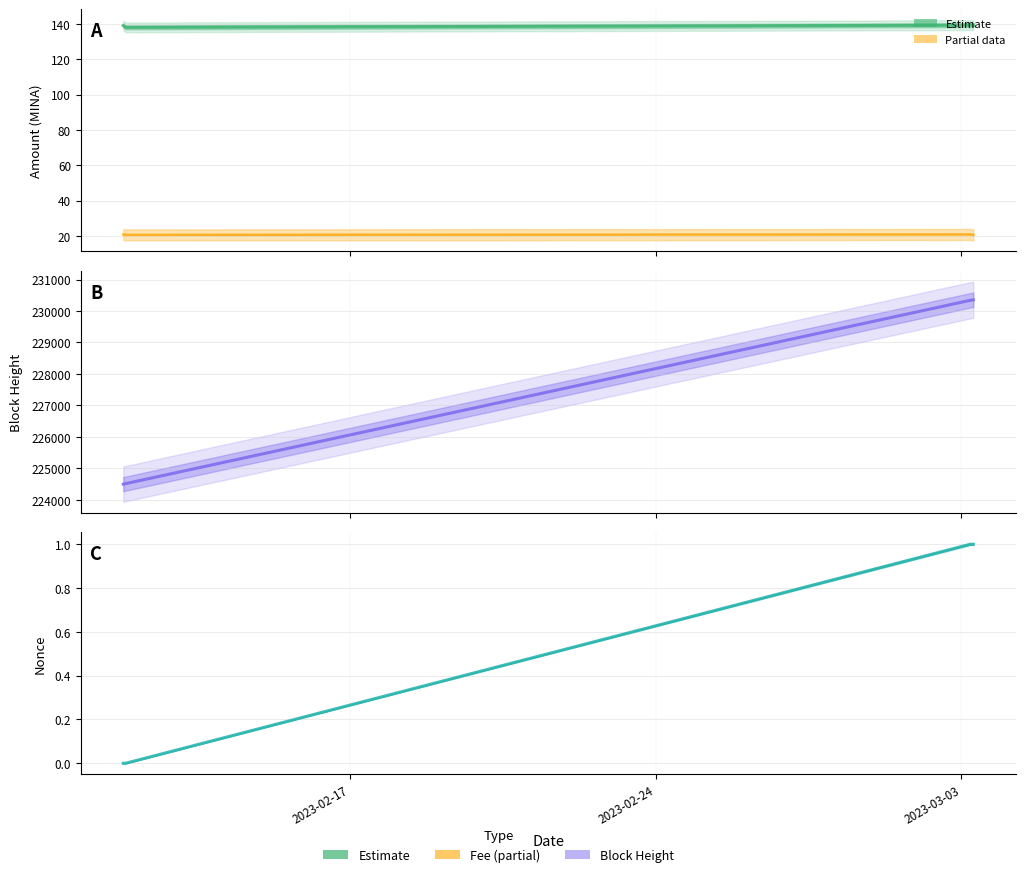

What is the label of the 2nd point from the left?

2023-02-24